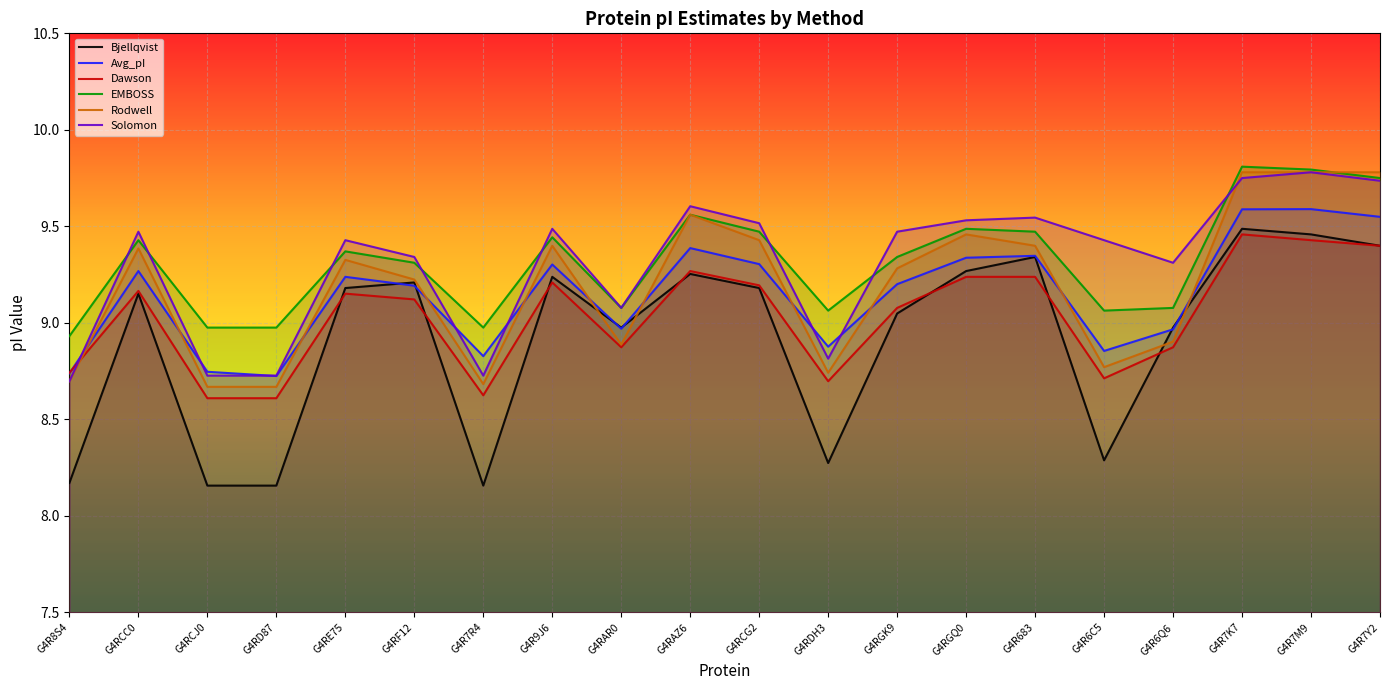

Where is Dawson nearest to the value 9?

G4RGK9